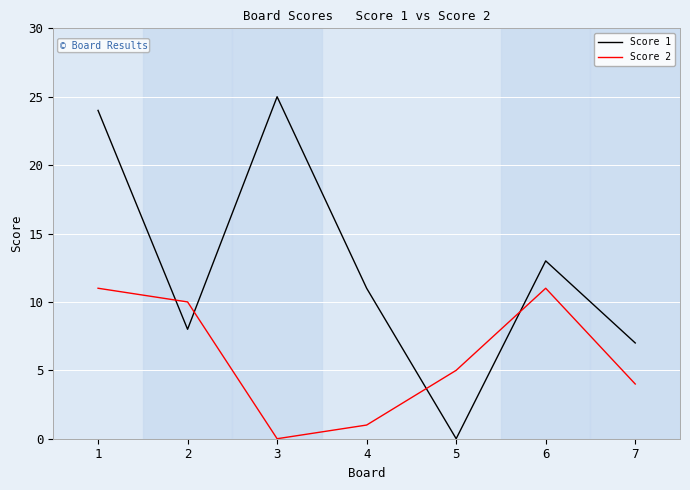

Which series changed the most between 5 and 6?

Score 1